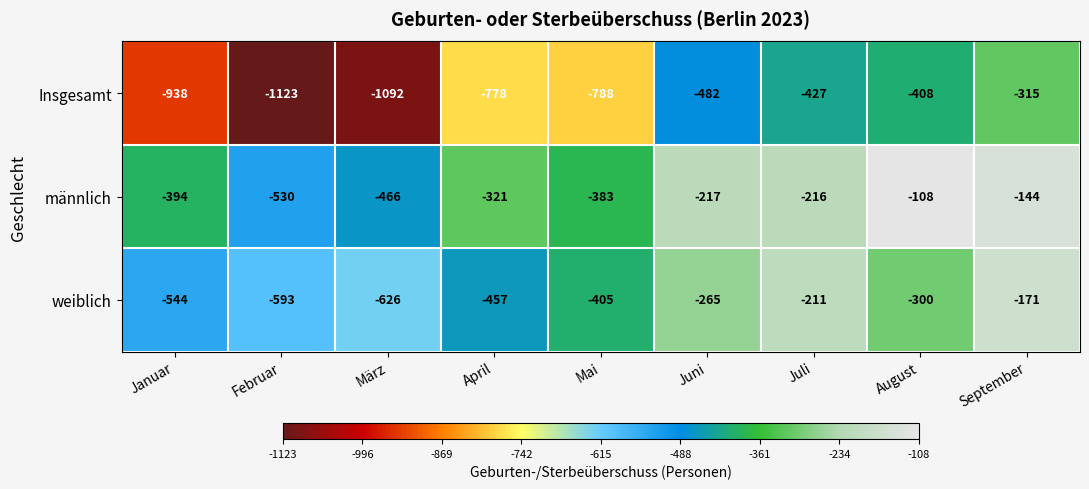

At which category is the sum across all series the highest?

September